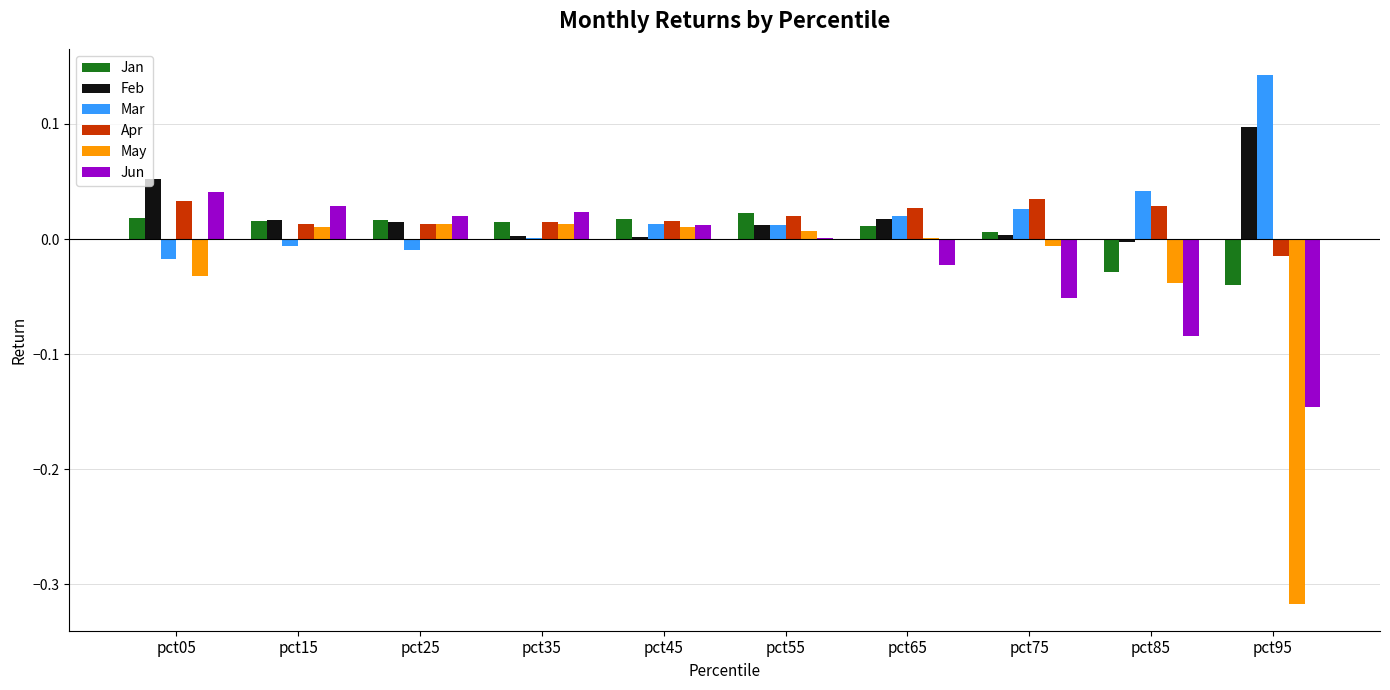

Is it true that Jan equals -0.0 at pct85?

True